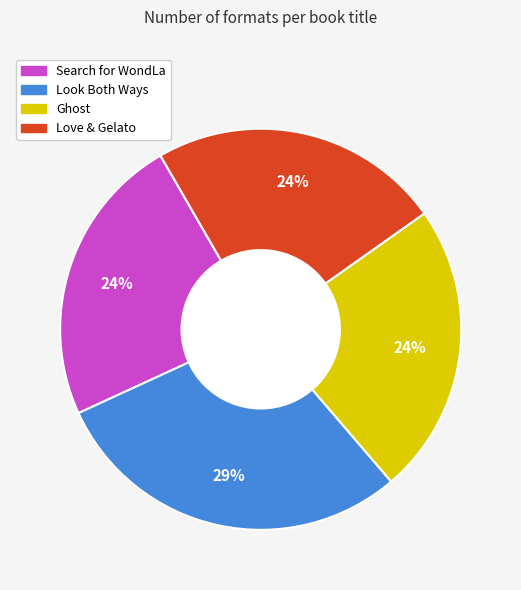

To the nearest percent, what percentage of the pie is Ghost?

24%